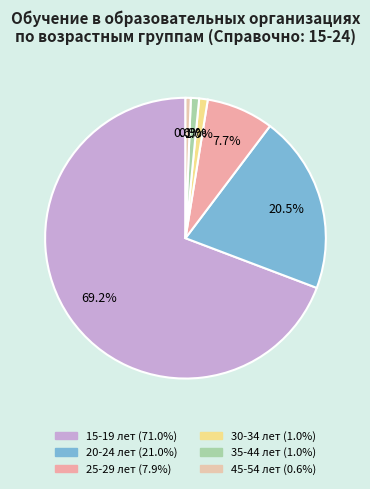

Does 25-29 лет represent more than half of the total?

No